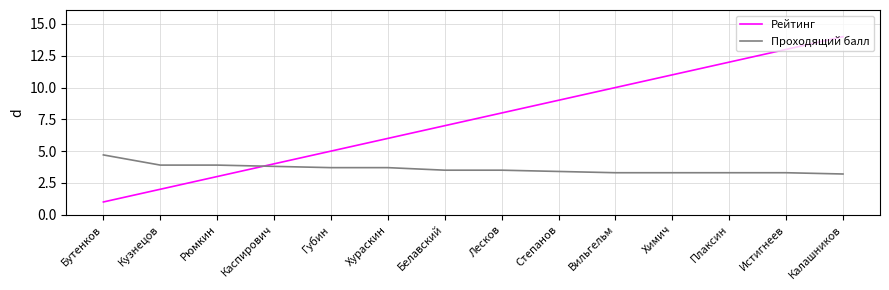

Between Степанов and Химич, which series saw the biggest shift?

Рейтинг